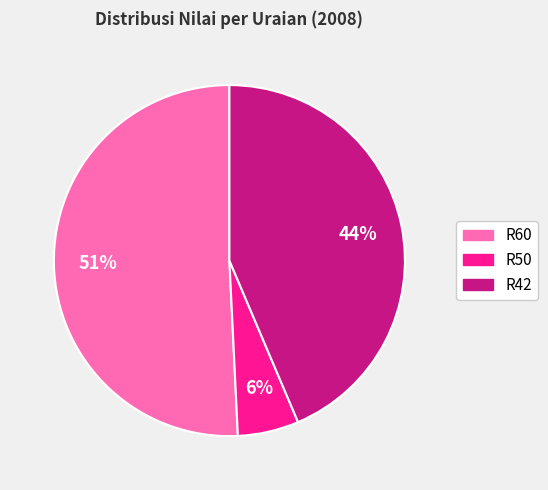

How many slices are in this pie chart?

3